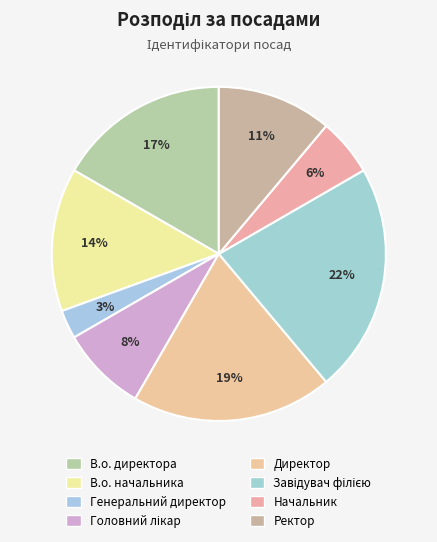

Count the number of slices in the pie.

8